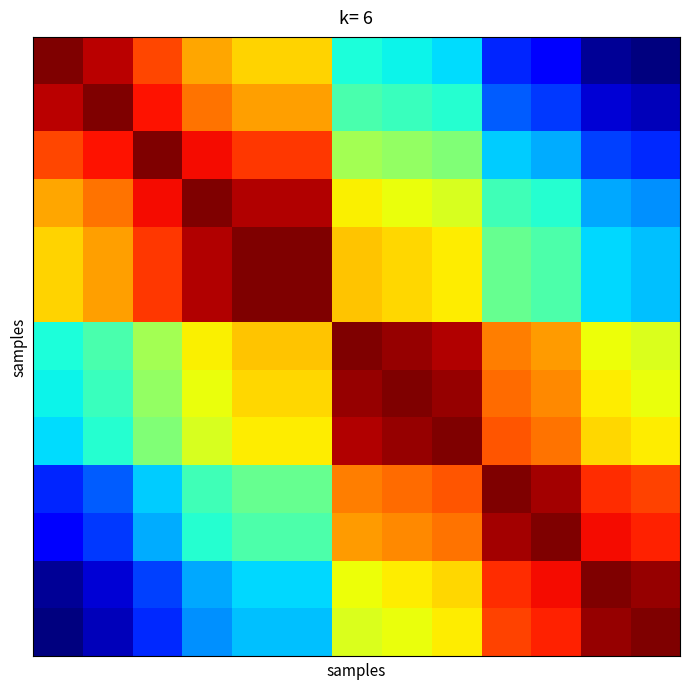

How many series are shown in this chart?

13